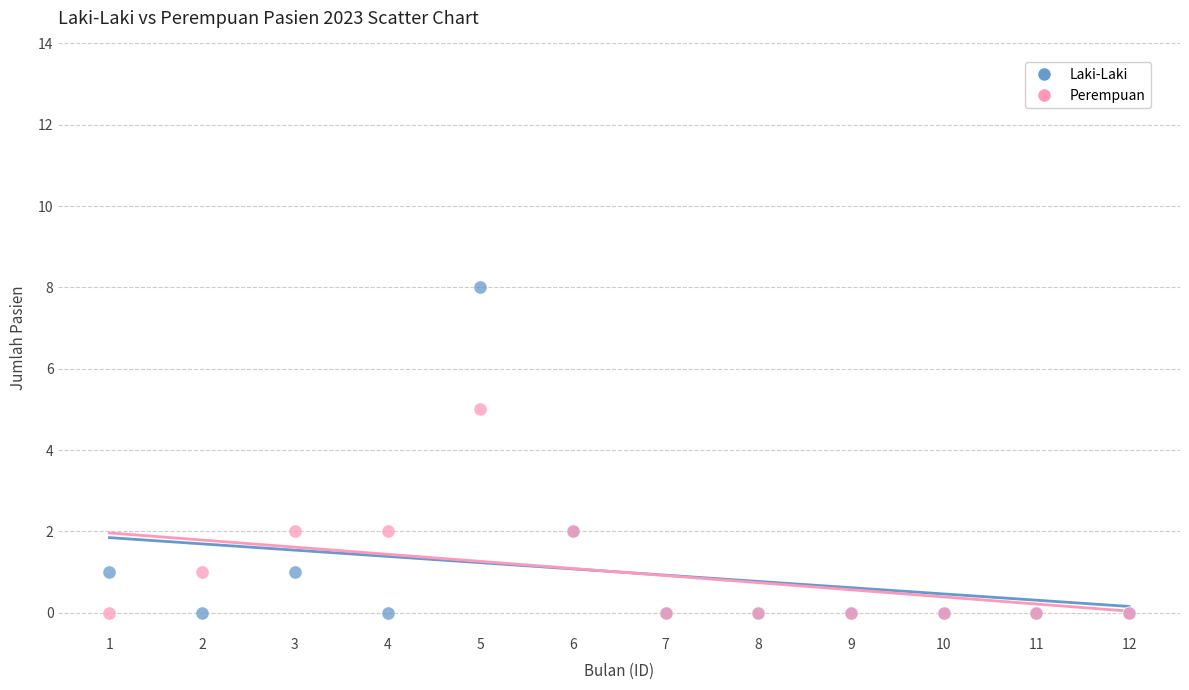

What are all the series names shown in the legend?

Laki-Laki, Perempuan